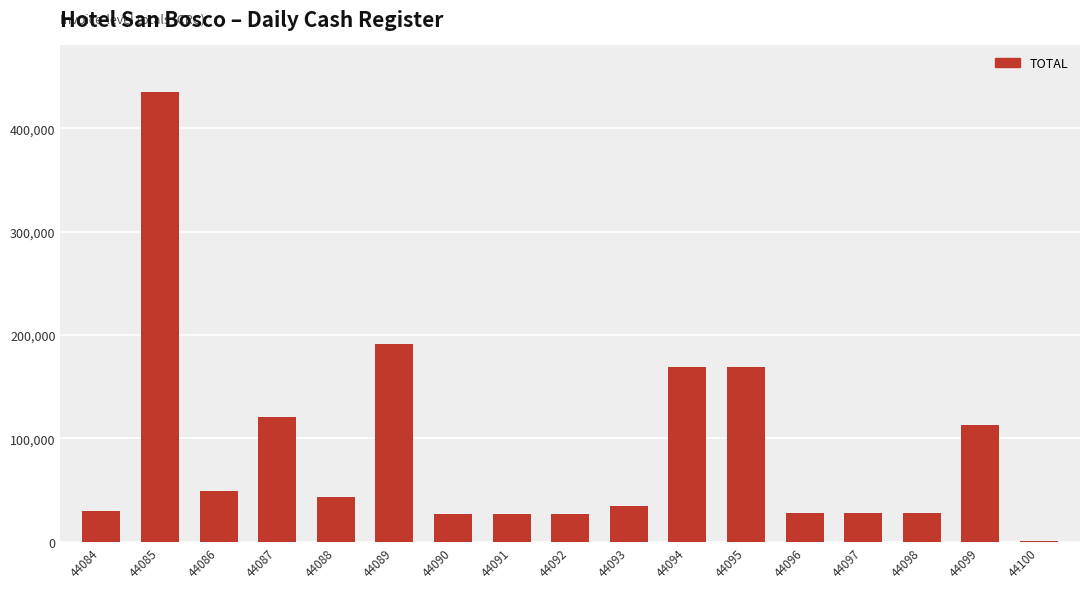

Read the value at 44086.

49000.0